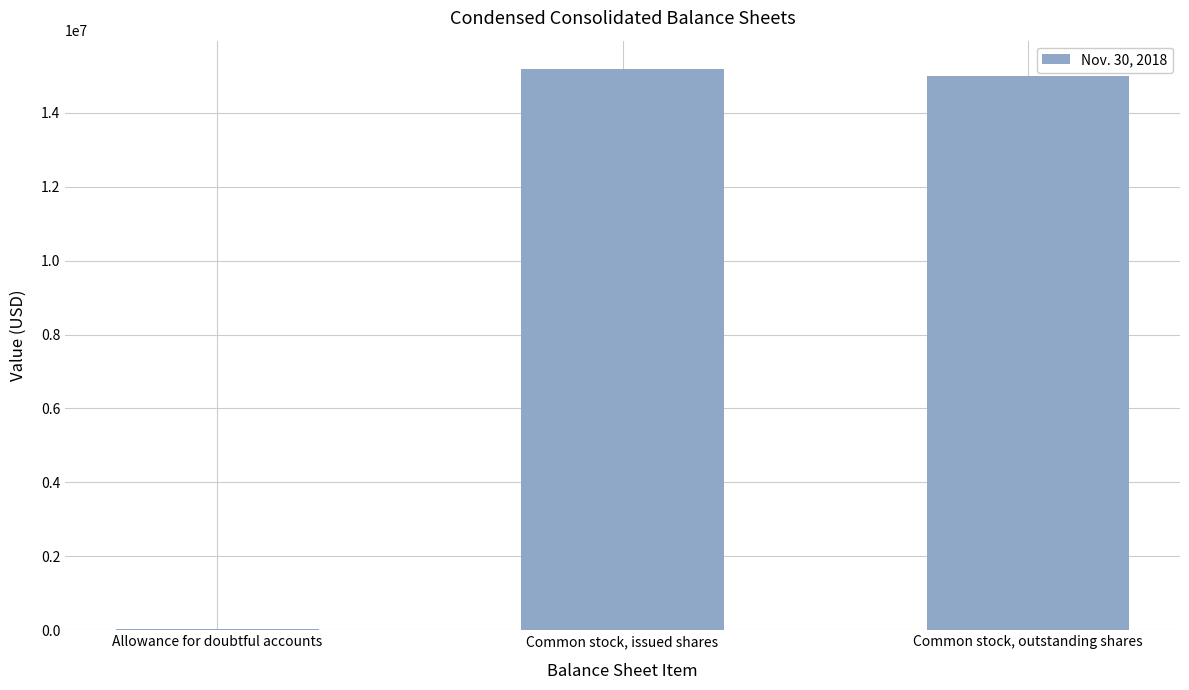

What is the sum of all values?

30224092